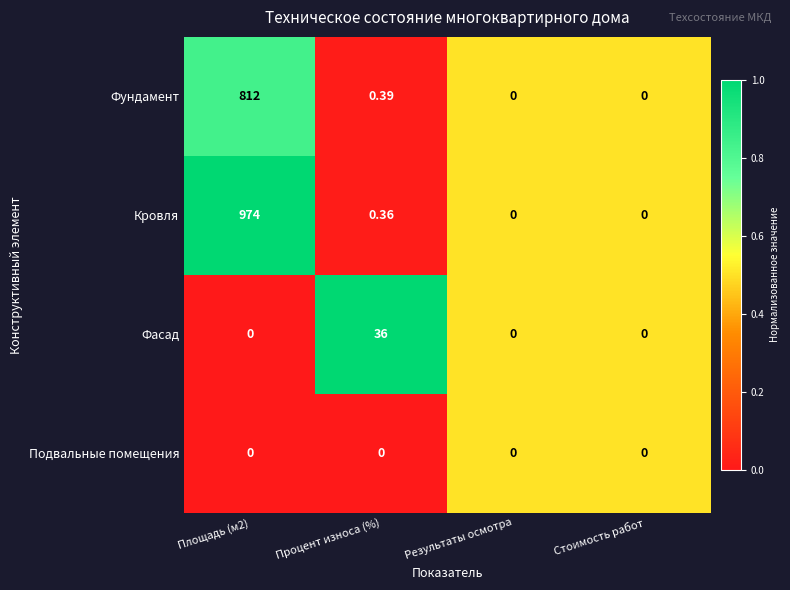

List the series in order of their peak value, highest first.

Кровля, Фундамент, Фасад, Подвальные помещения